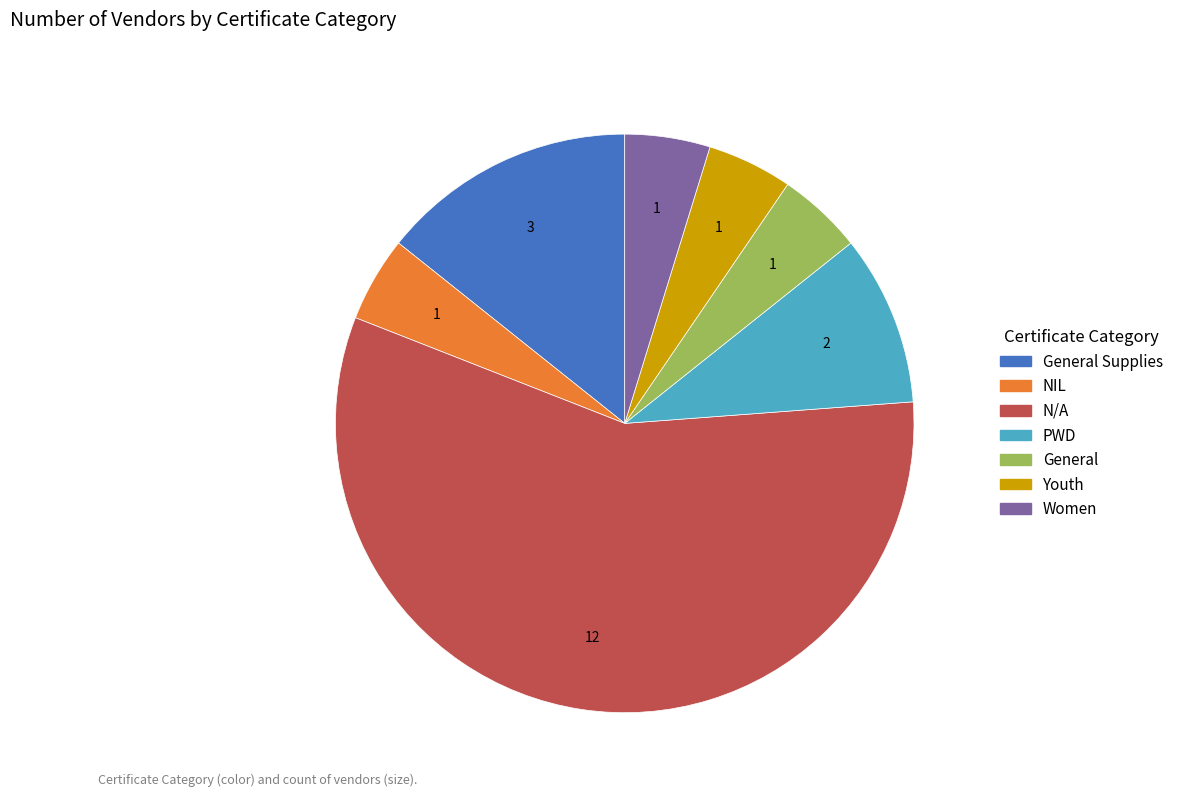

Is there any slice that represents more than half of the pie?

Yes